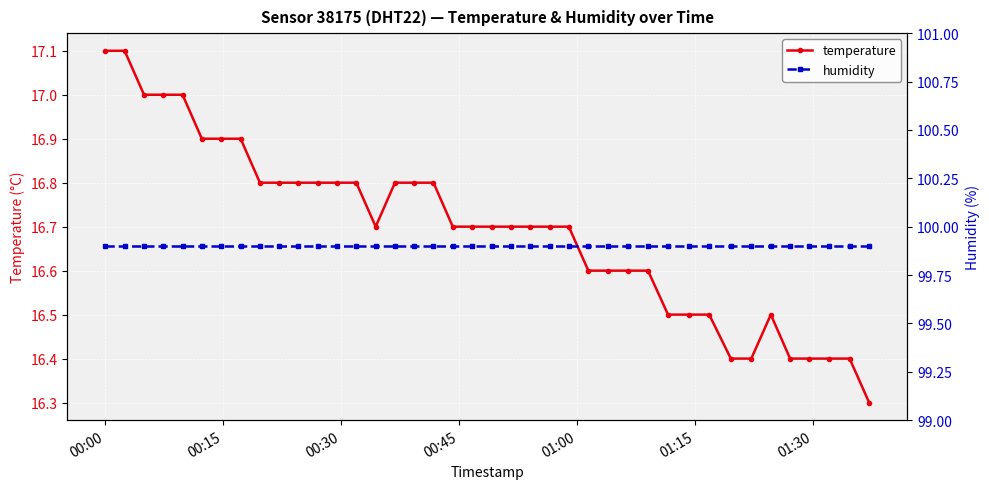

What are all the series names shown in the legend?

temperature, humidity